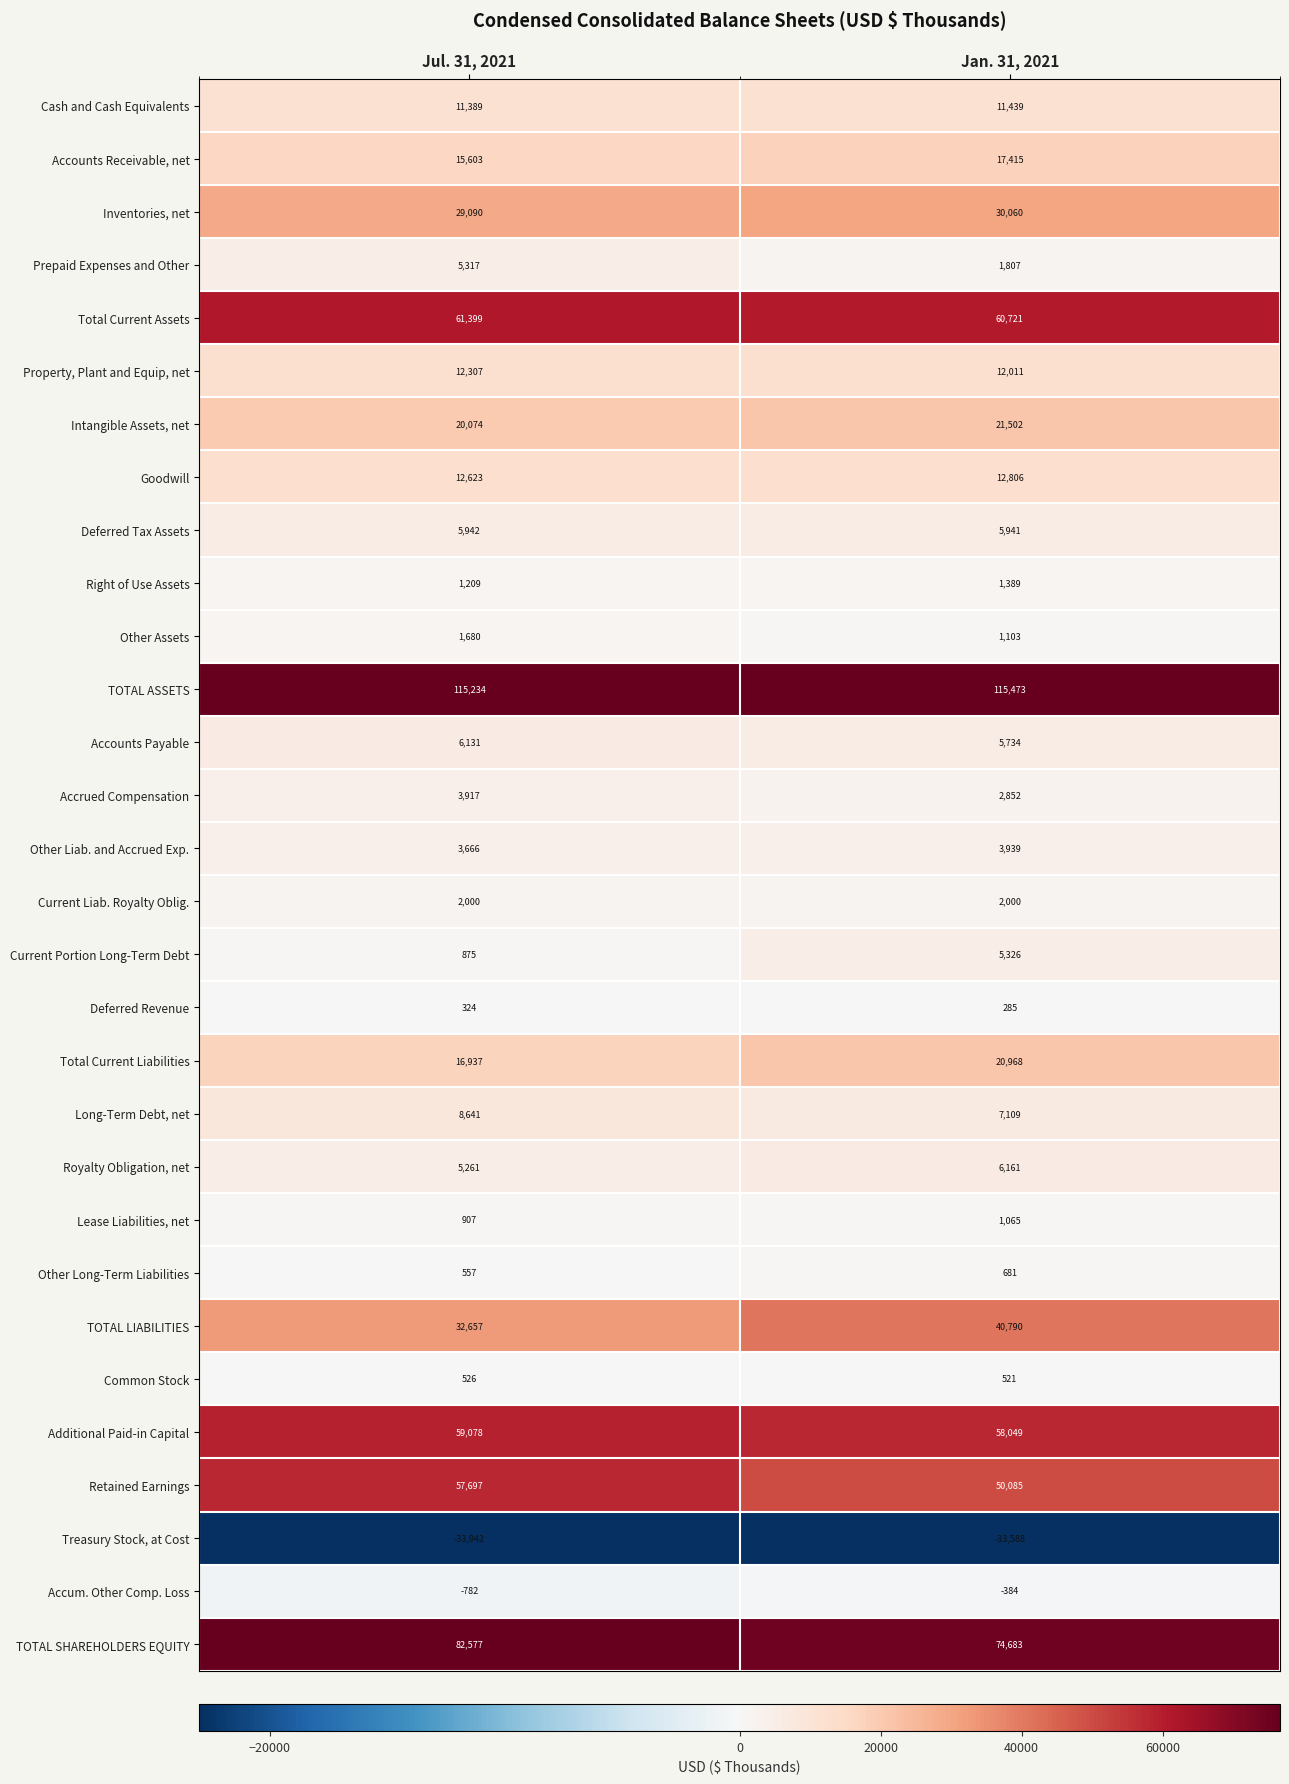

What is the approximate value of Accrued Compensation at Jan. 31, 2021, to the nearest 100?

2900